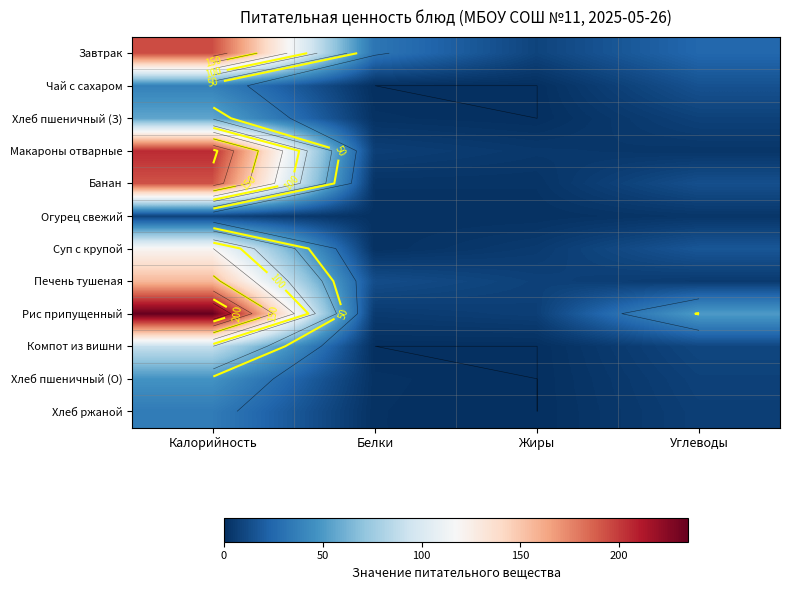

Which series has the largest total across all categories?

Рис припущенный